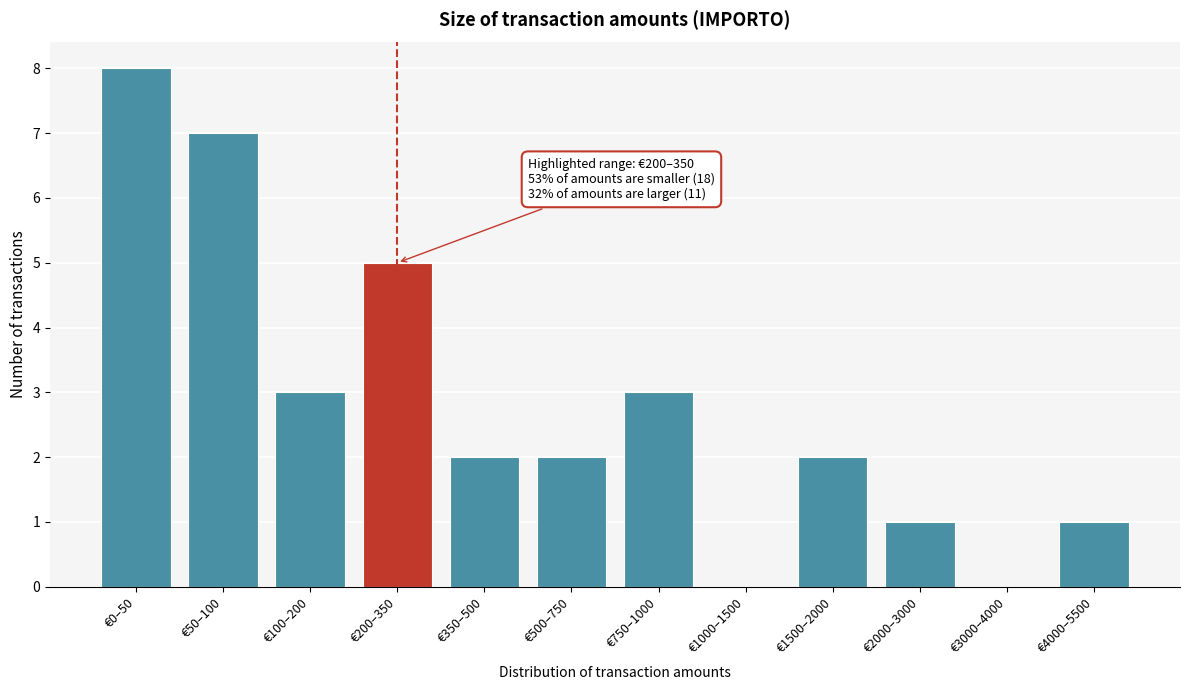

Reading left to right, extract all data points from this chart.

€0–50=8	€50–100=7	€100–200=3	€200–350=5	€350–500=2	€500–750=2	€750–1000=3	€1000–1500=0	€1500–2000=2	€2000–3000=1	€3000–4000=0	€4000–5500=1